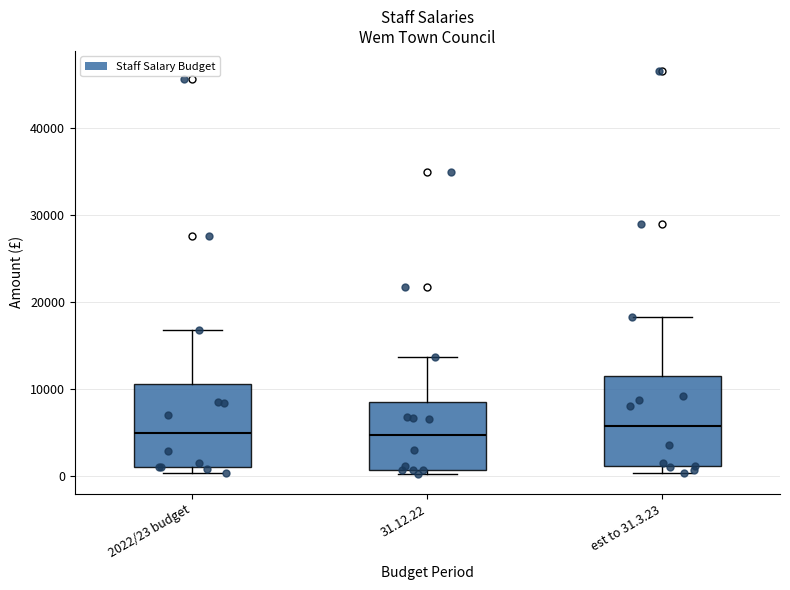

Reading left to right, transcribe this box plot: for each box, give where its median line is, the range the box spans, and where its two whiskers end, as read against the y-axis. The values are not printed on the chart, so give them approximately, as read against the axis.

2022/23 budget: median 5000, box 1000 to 11000, whiskers 0 to 17000
31.12.22: median 5000, box 1000 to 9000, whiskers 0 to 14000
est to 31.3.23: median 6000, box 1000 to 11000, whiskers 0 to 18000